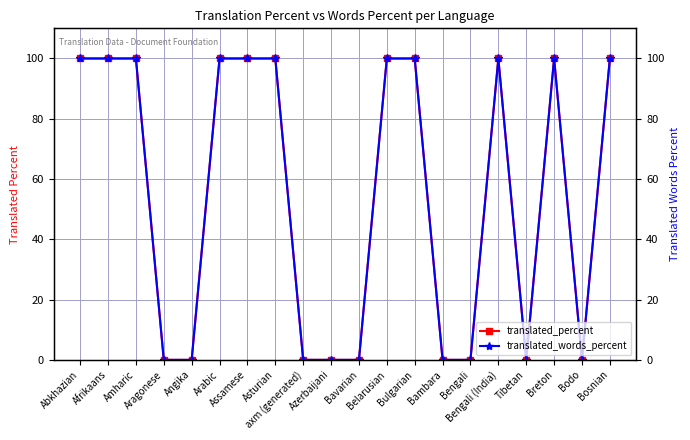

Reading left to right, list all the values displayed in this chart.

translated_percent: 100	100	100	0	0	100	100	100	0	0	0	100	100	0	0	100	0	100	0	100
translated_words_percent: 100	100	100	0	0	100	100	100	0	0	0	100	100	0	0	100	0	100	0	100